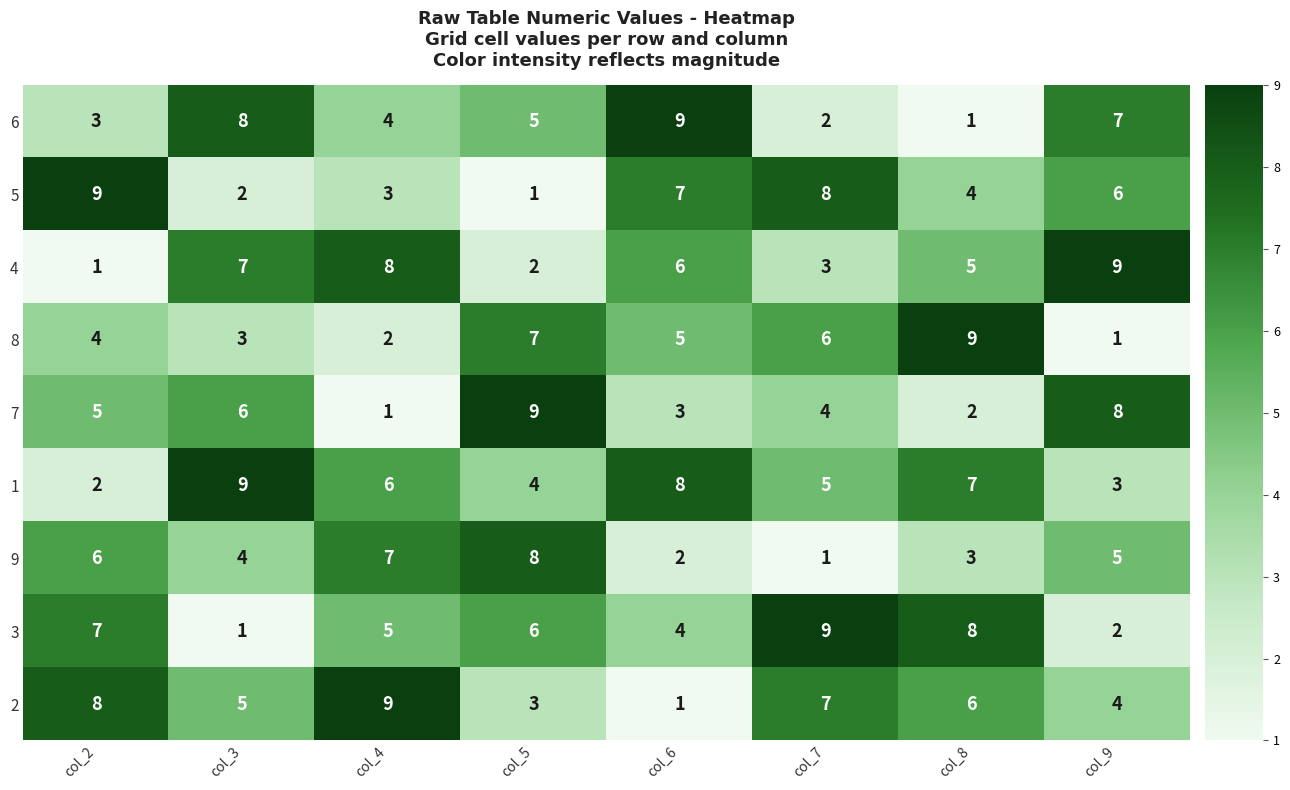

What is the maximum value shown in the chart?

9